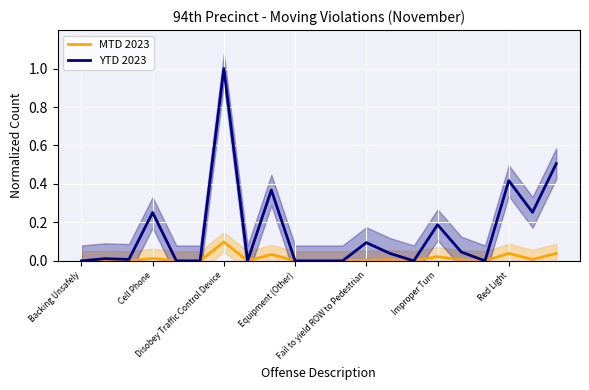

Which series has the widest spread of values?

YTD 2023